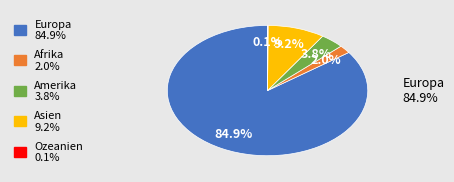

To the nearest percent, what portion does Afrika represent?

2%